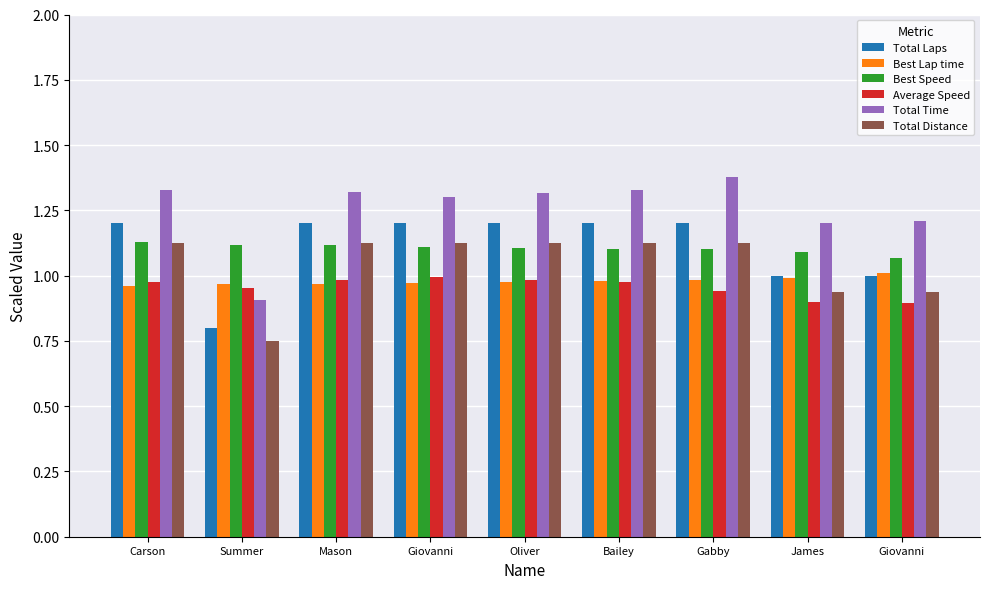

How many categories are shown in the chart?

9